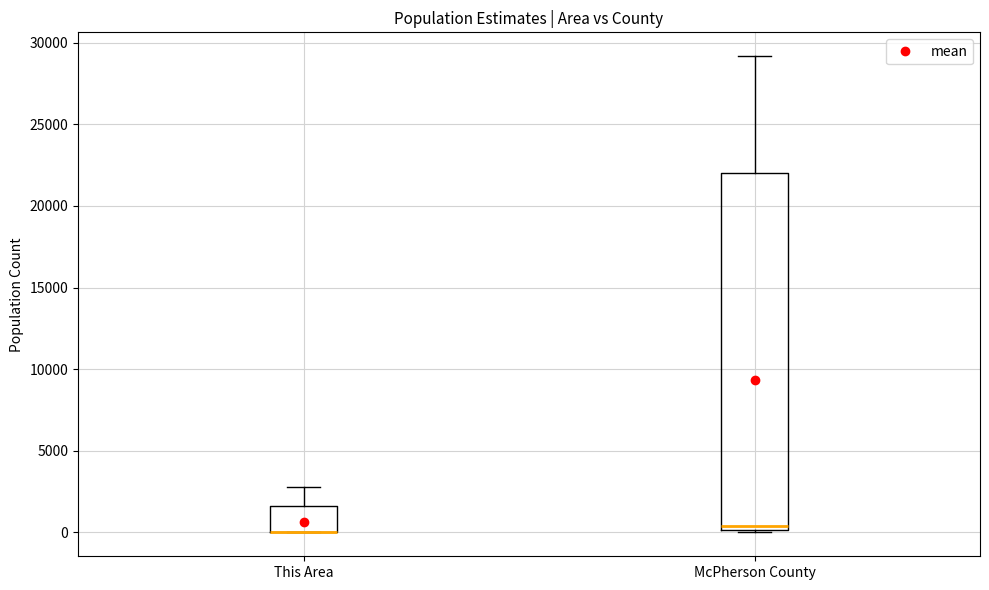

Where is the upper edge of the box for This Area on the y-axis? The values are not printed on the chart, so give them approximately, as read against the axis.

1500